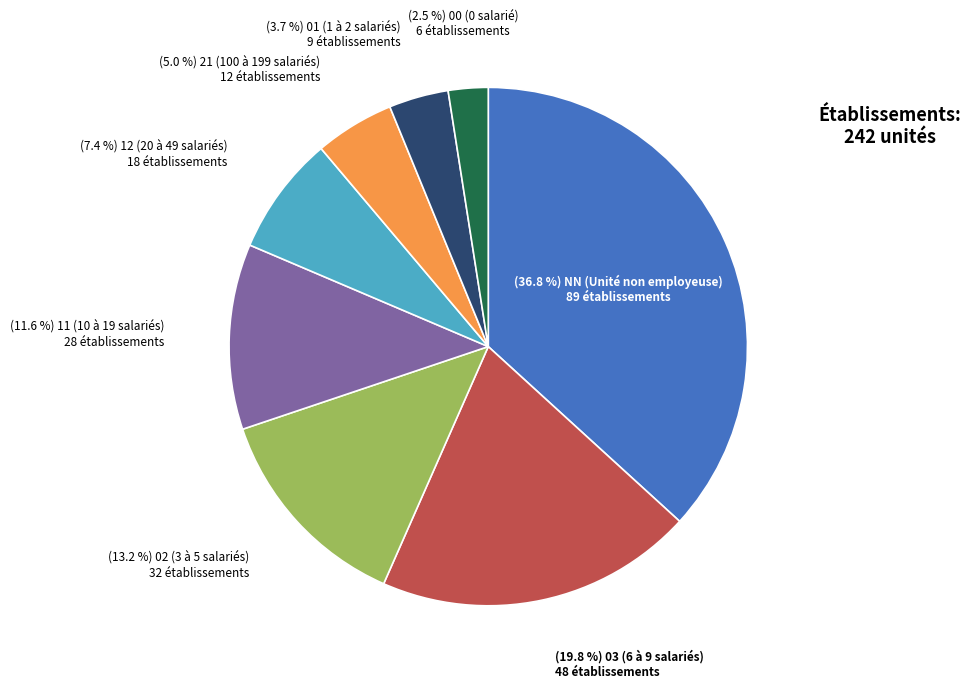

Is there any slice that represents more than half of the pie?

No